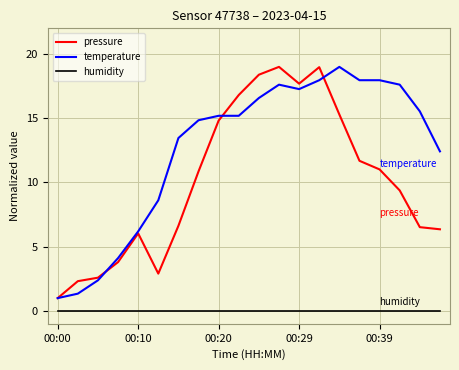

True or false: temperature and humidity cross at least once.

False